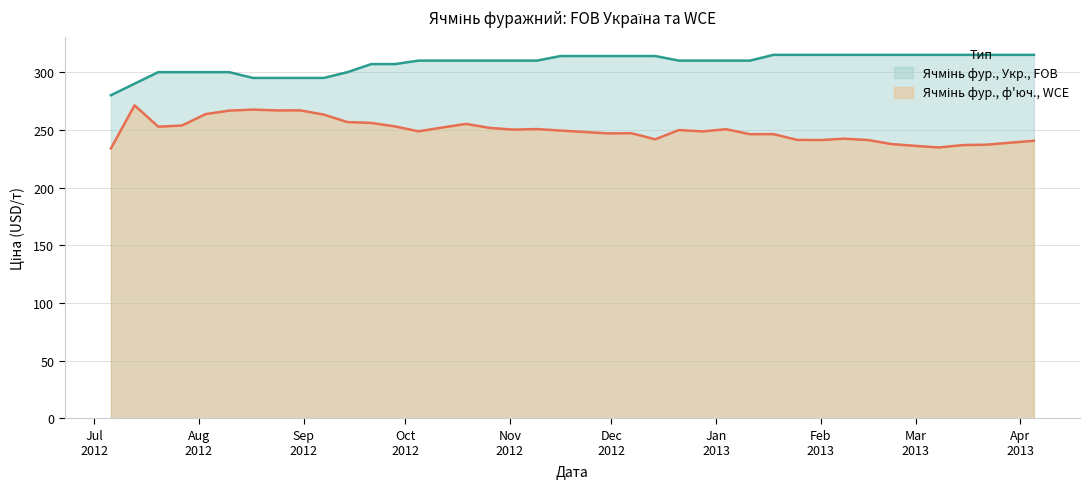

Is the value of Ячмінь фур., ф'юч., WCE at 2012-07-27 greater than the value of Ячмінь фур., Укр., FOB at 2012-12-21?

No